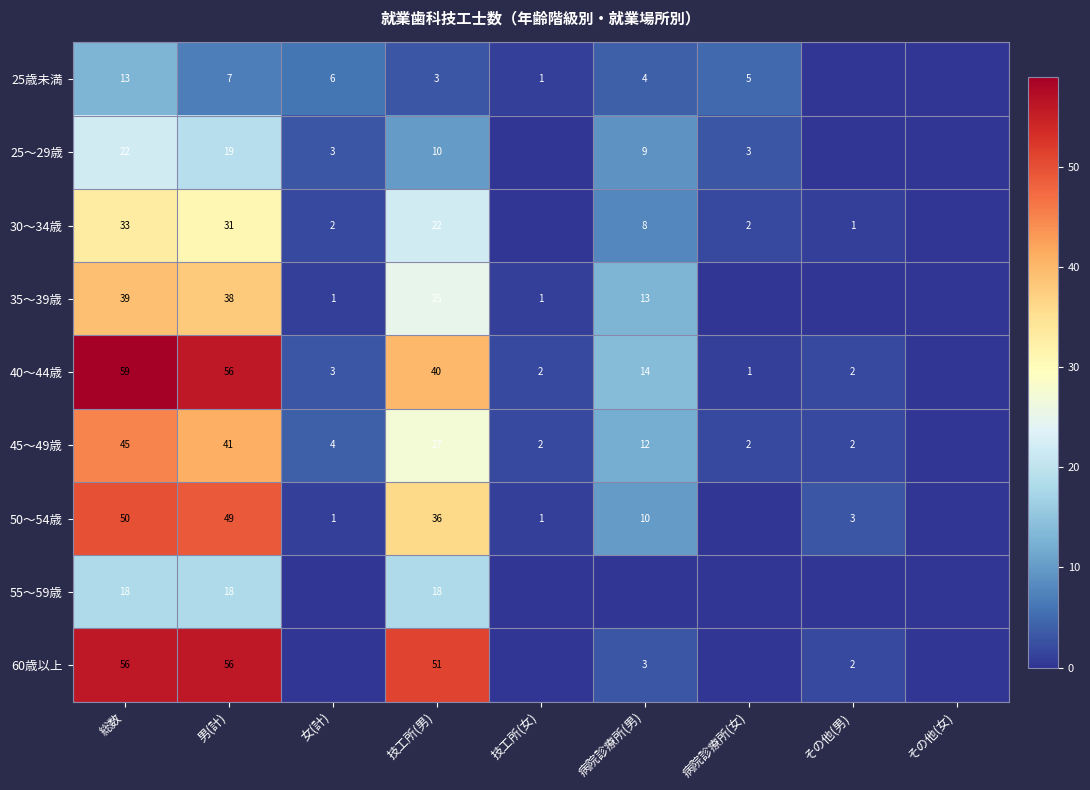

Is it true that 55～59歳 equals 27 at 技工所(男)?

False